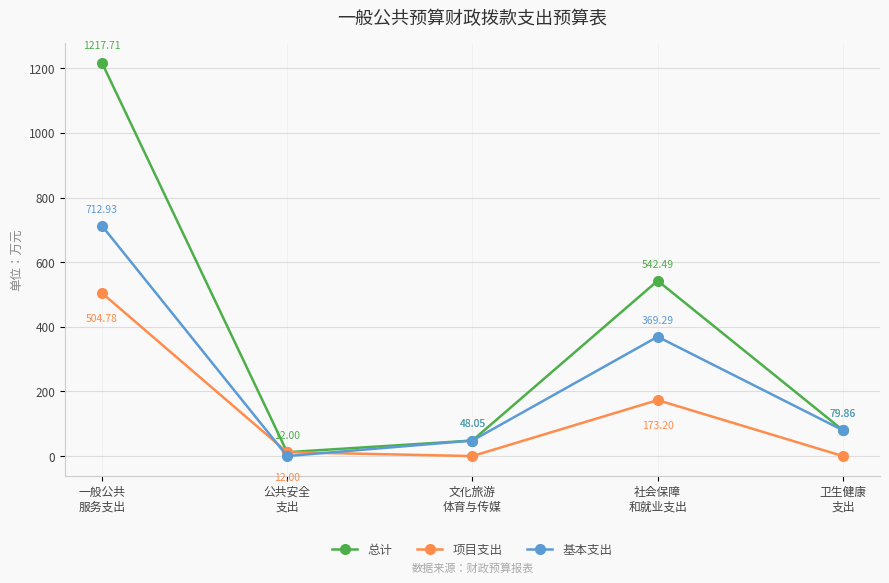

Between which two adjacent categories do 项目支出 and 基本支出 first intersect?

一般公共
服务支出 and 公共安全
支出